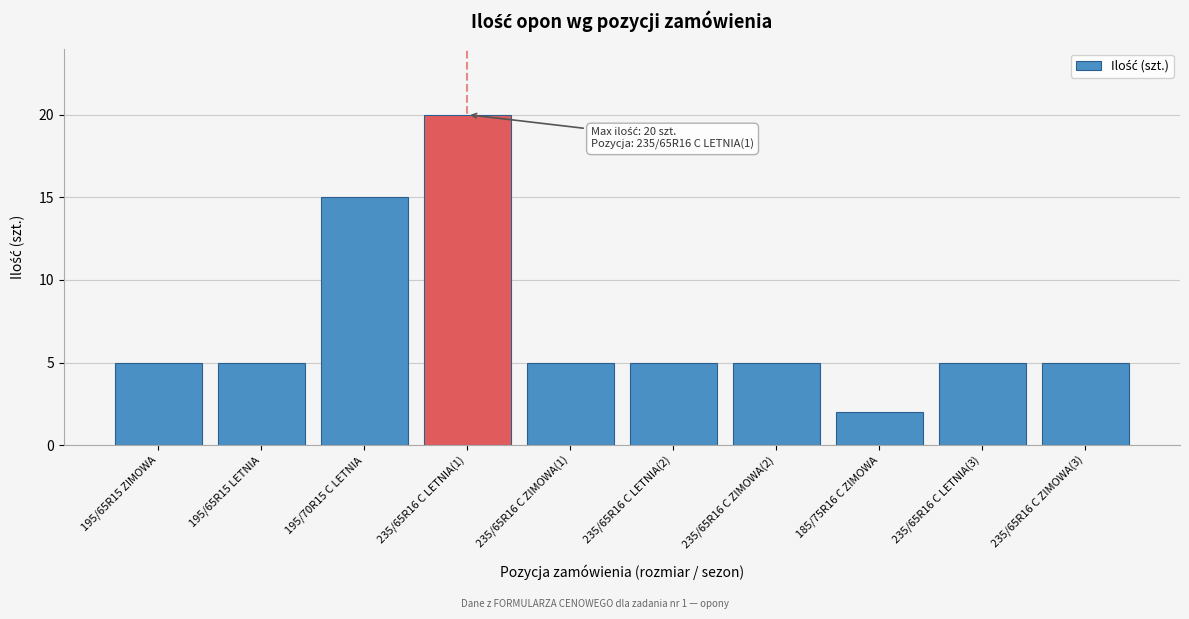

Reading left to right, extract all data points from this chart.

5	5	15	20	5	5	5	2	5	5